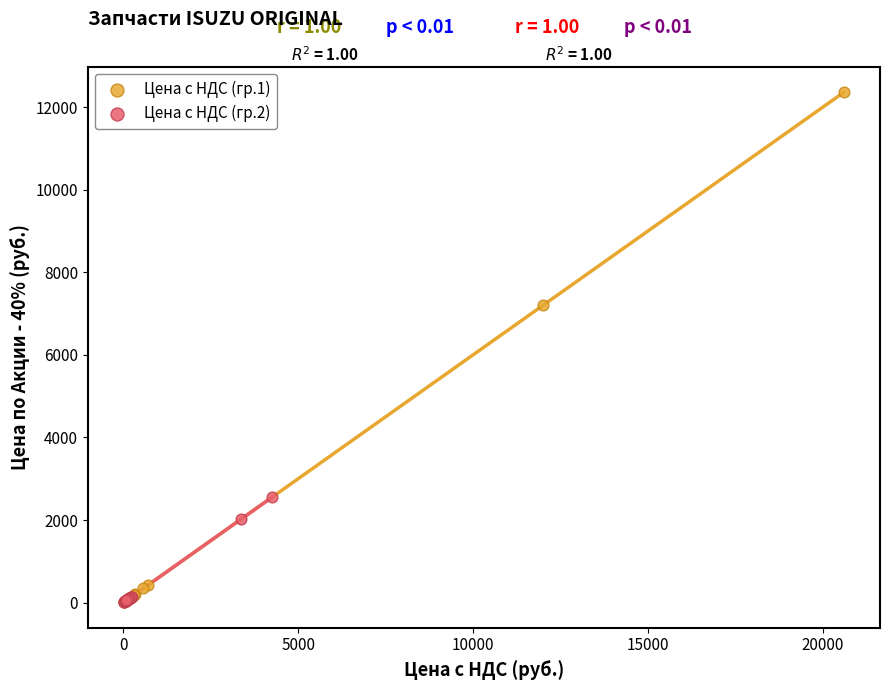

Which series reaches the maximum Y coordinate?

Цена с НДС (гр.1)